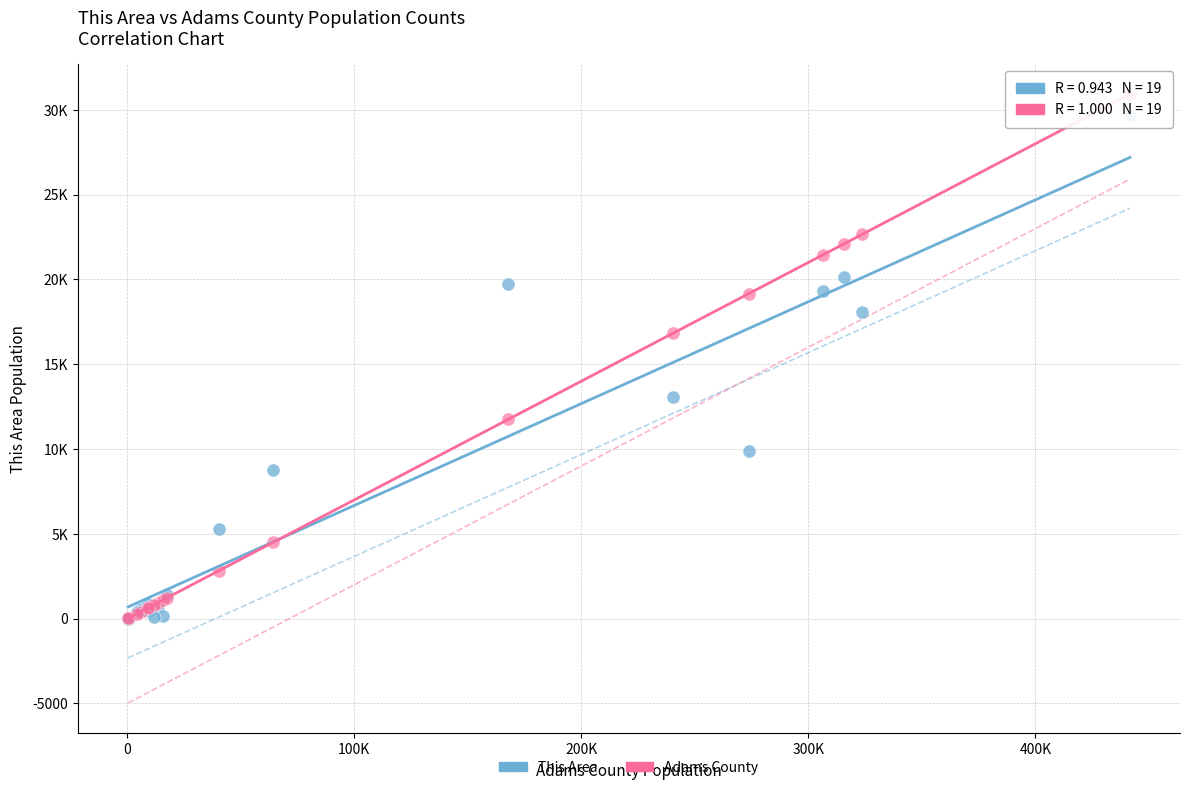

Which series has the largest Y range (max minus min)?

Adams County